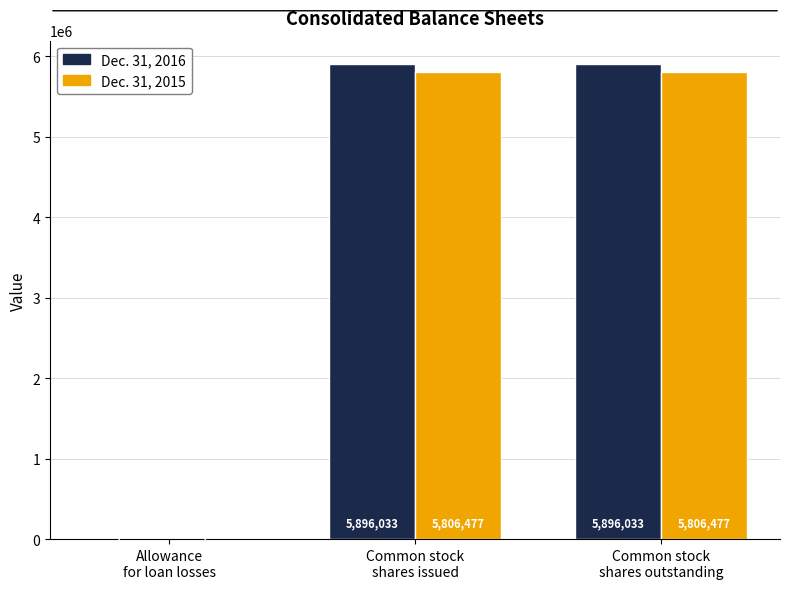

Which series has the largest total across all categories?

Dec. 31, 2016